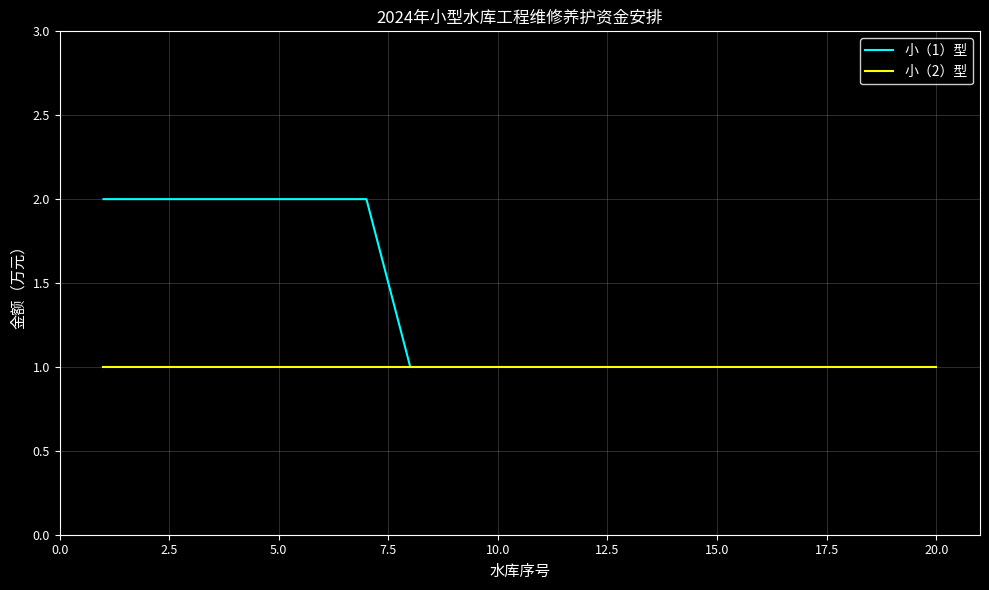

What is the minimum value shown in the chart?

1